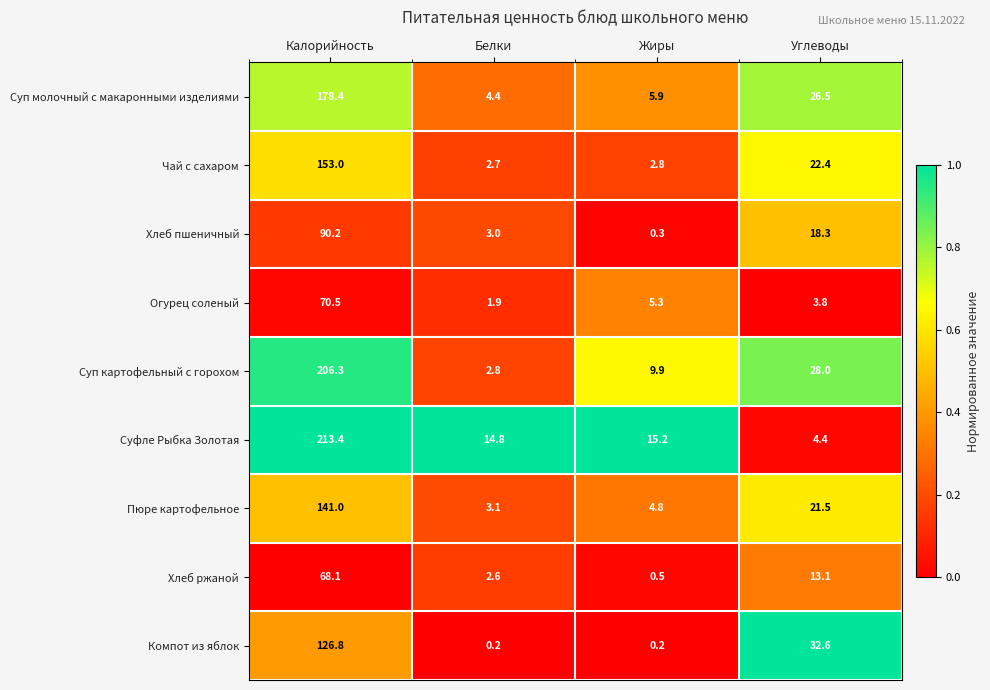

At which label does Огурец соленый first exceed 5?

Калорийность